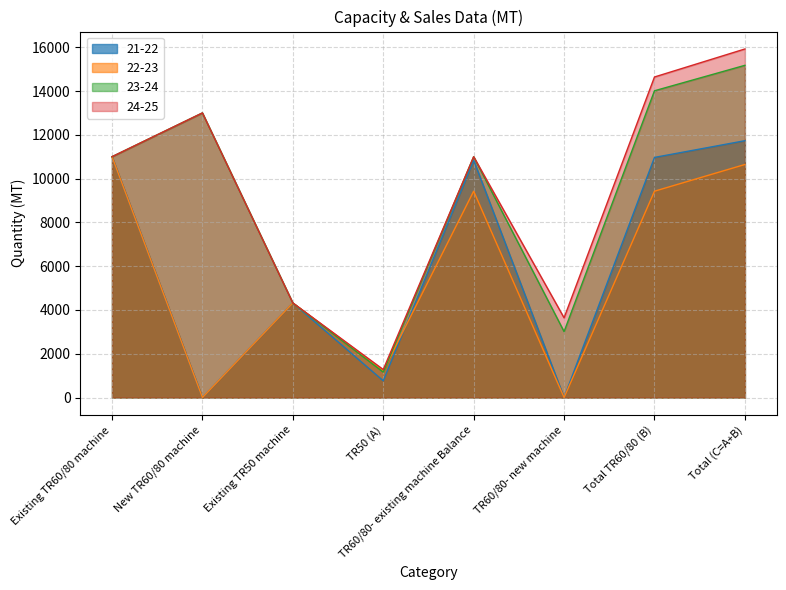

How many times do 22-23 and 21-22 cross each other?

1